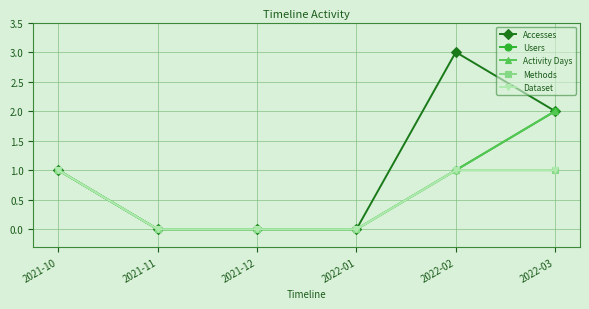

True or false: Methods has a value of 1 at 2022-03.

True